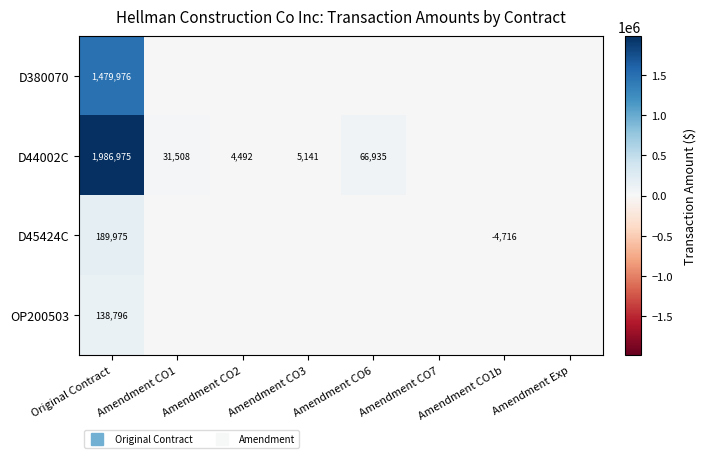

What is the average value of the D45424C series?

23157.4